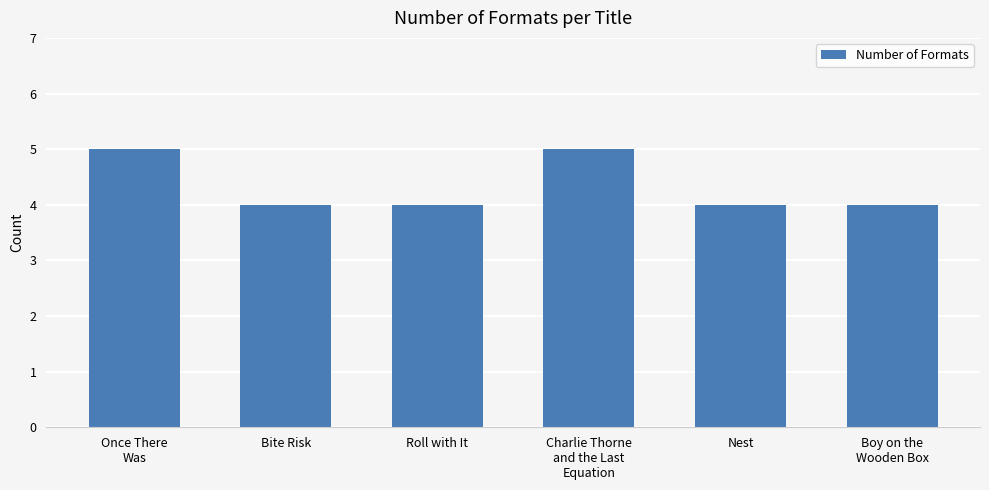

What is the change in value from Bite Risk to Charlie Thorne
and the Last
Equation?

+1